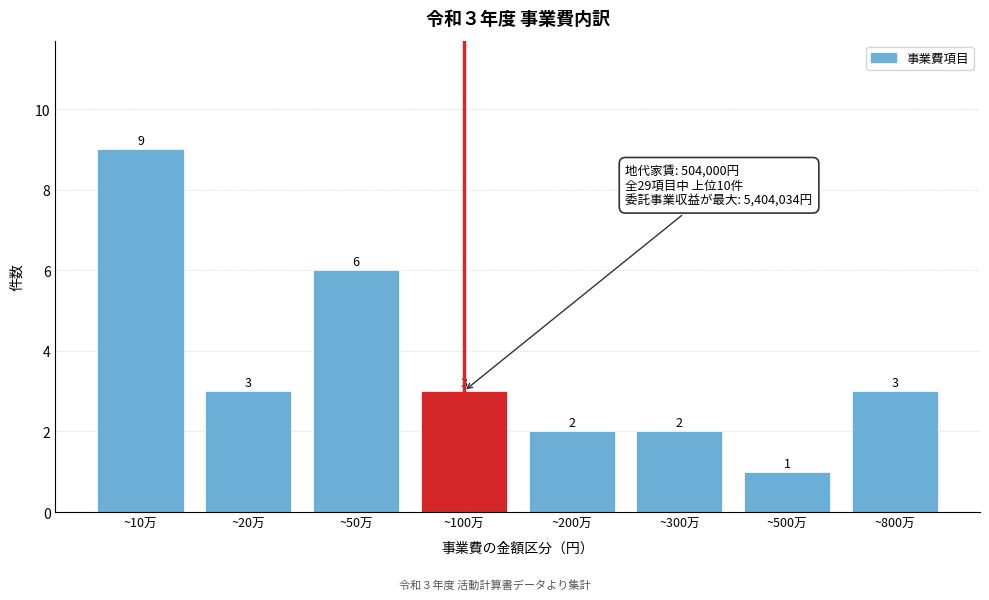

Reading right to left, what are all the values shown in this chart?

3	1	2	2	3	6	3	9